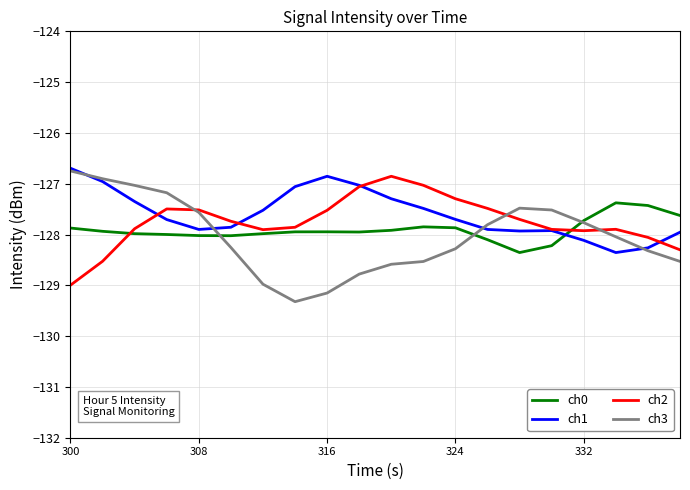

What is the maximum value shown in the chart?

-126.7